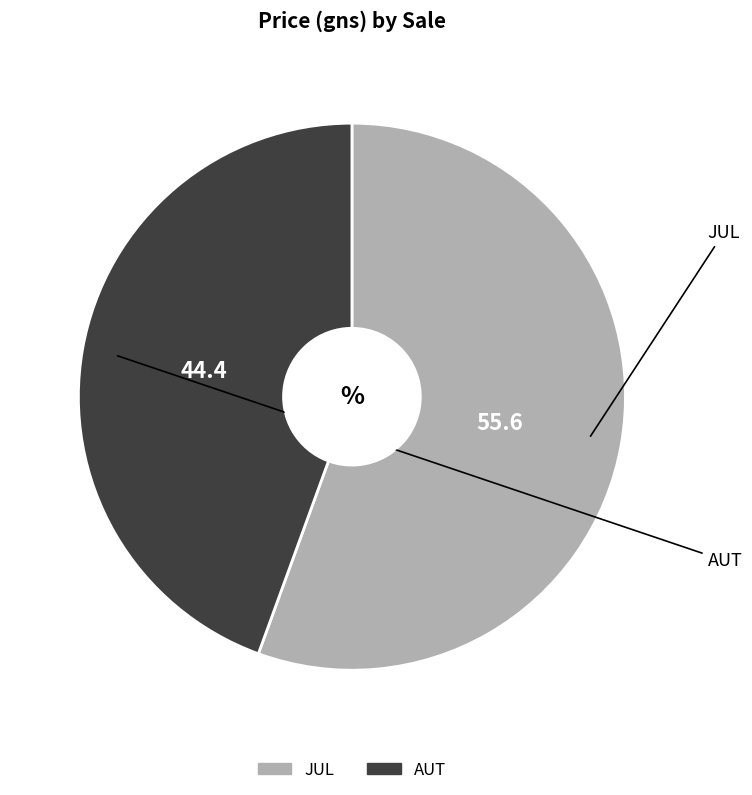

Combined, do AUT and JUL account for over 50%?

Yes